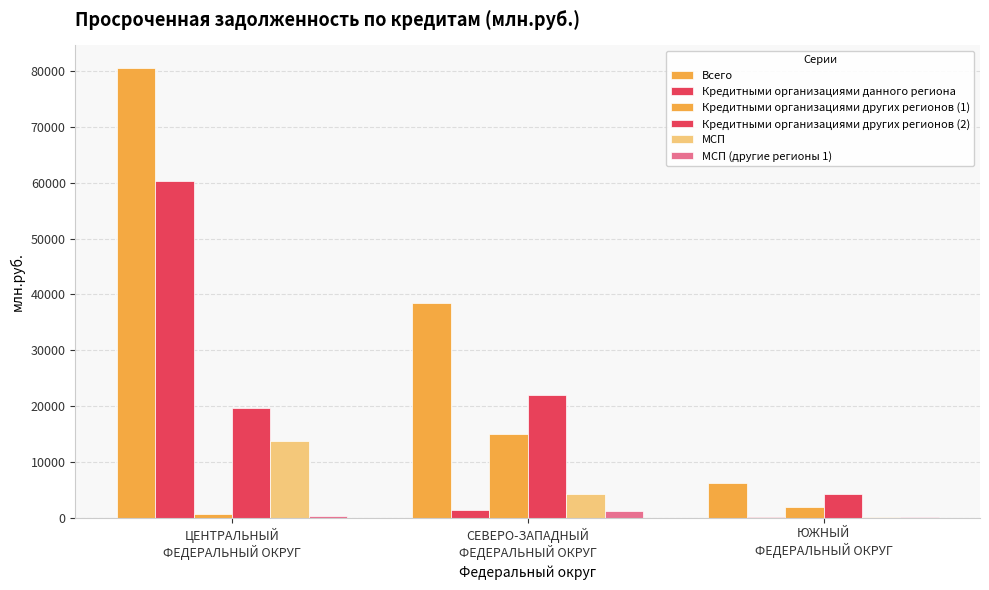

How many groups of bars are there?

3